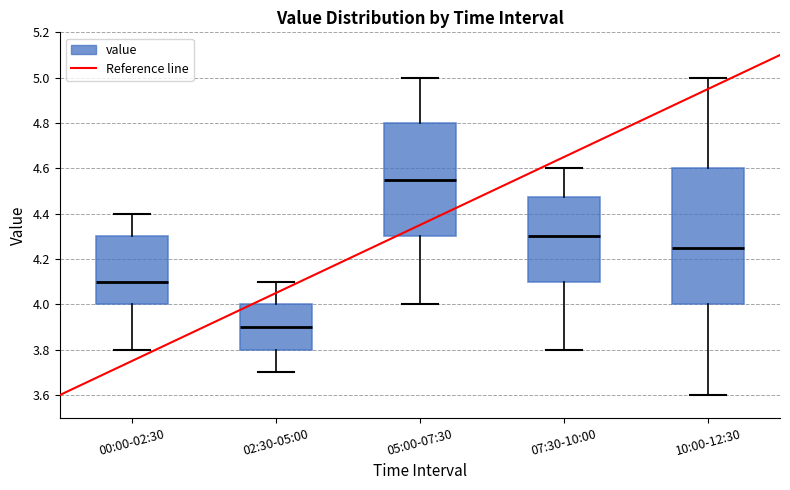

Where is the lower edge of the box for 05:00-07:30 on the y-axis? The values are not printed on the chart, so give them approximately, as read against the axis.

4.30